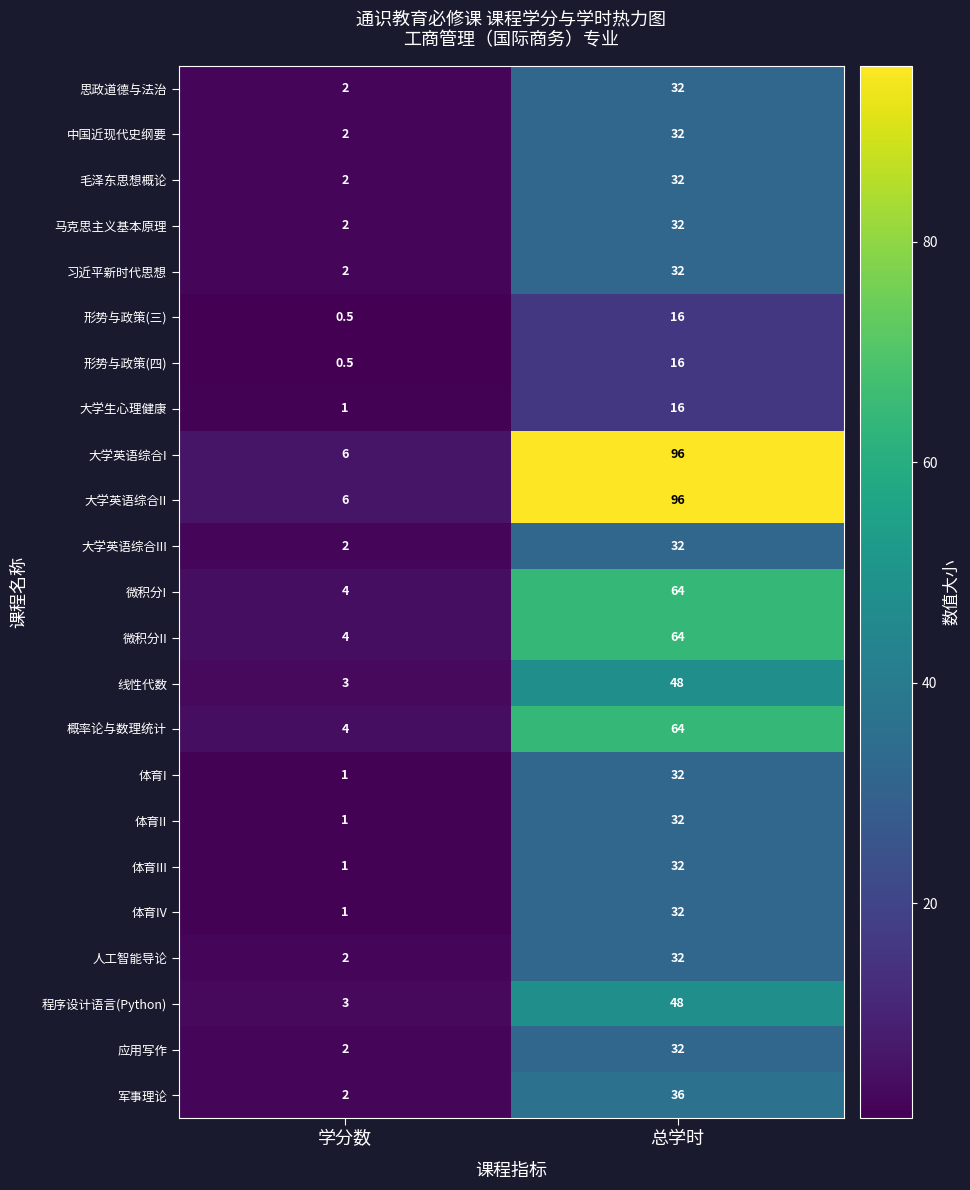

Where is 形势与政策(三) nearest to the value 8?

学分数